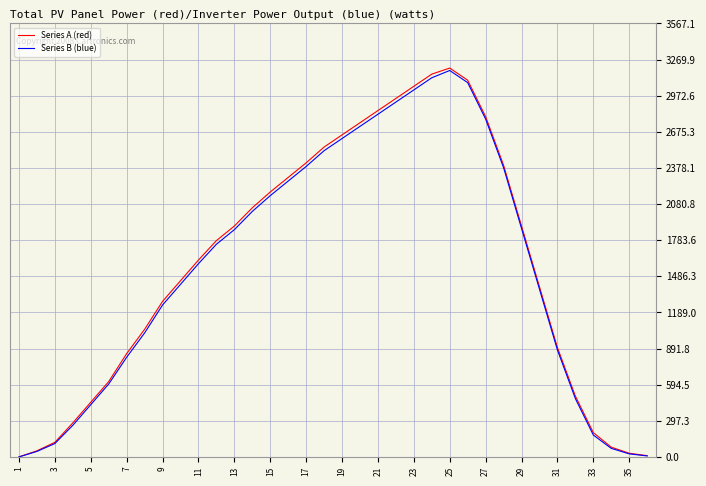

Which series has the largest range (max minus min)?

Series A (red)